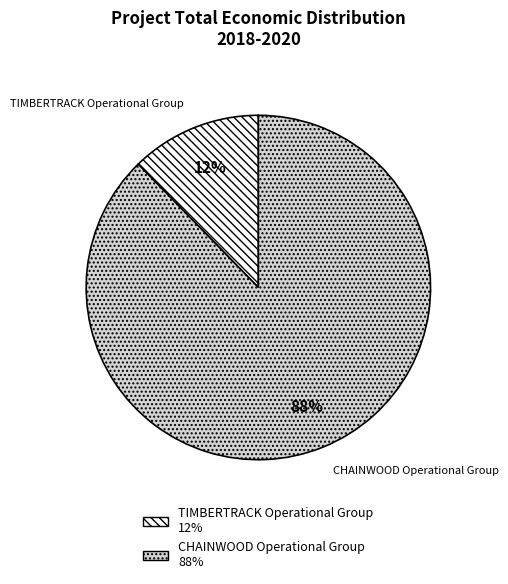

What is the largest slice in the pie chart?

CHAINWOOD Operational Group